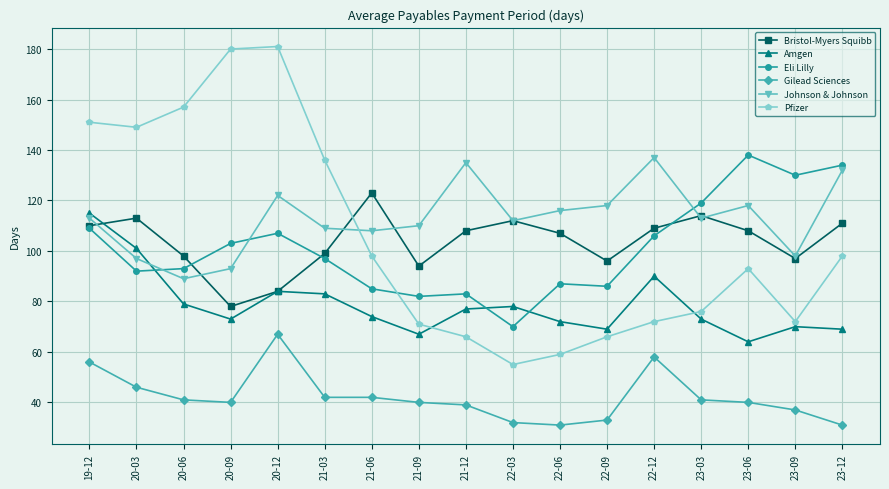

What are all the series names shown in the legend?

Bristol-Myers Squibb, Amgen, Eli Lilly, Gilead Sciences, Johnson & Johnson, Pfizer